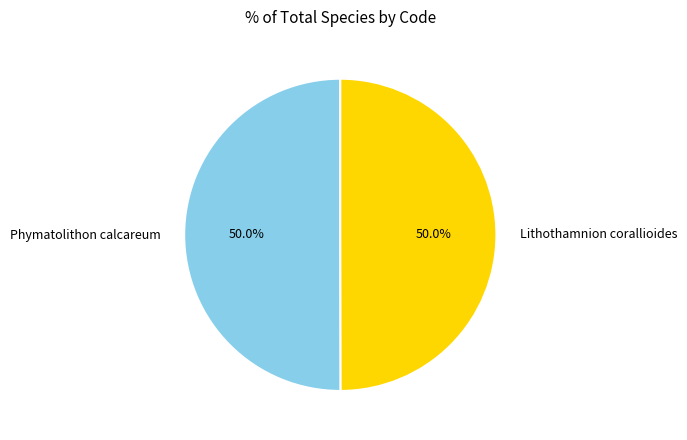

How much of the chart is everything except Lithothamnion corallioides?

50.0%